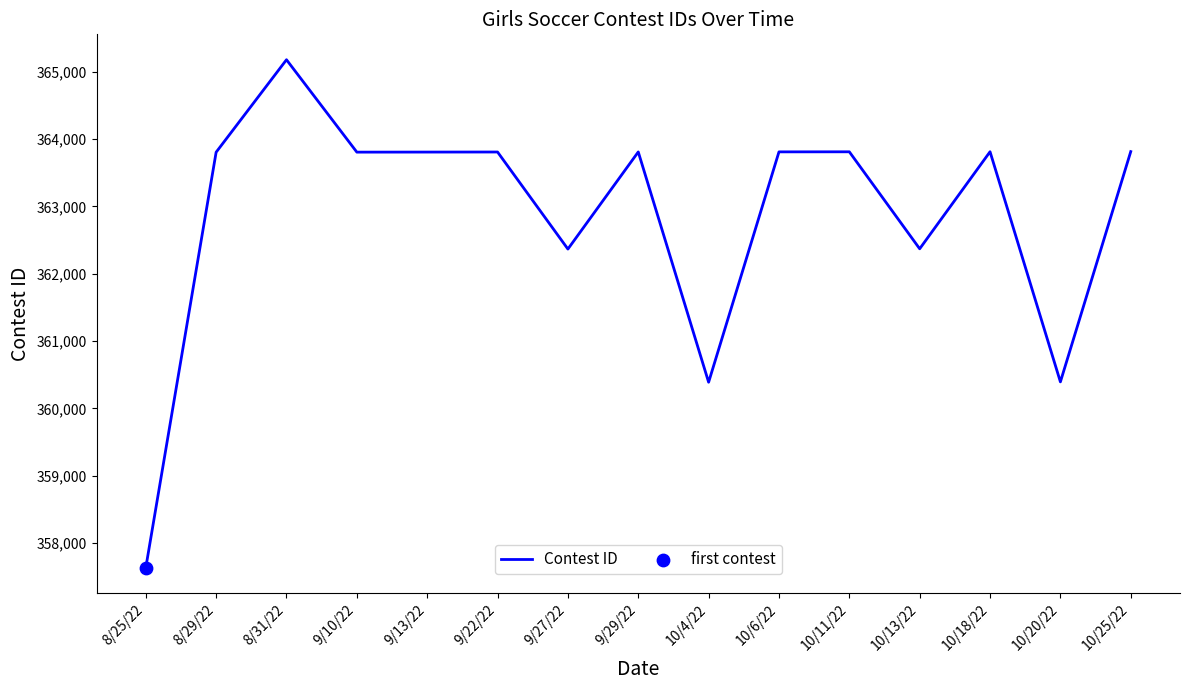

Approximately how many times larger is the value at 10/18/22 compared to 9/22/22?

1.0